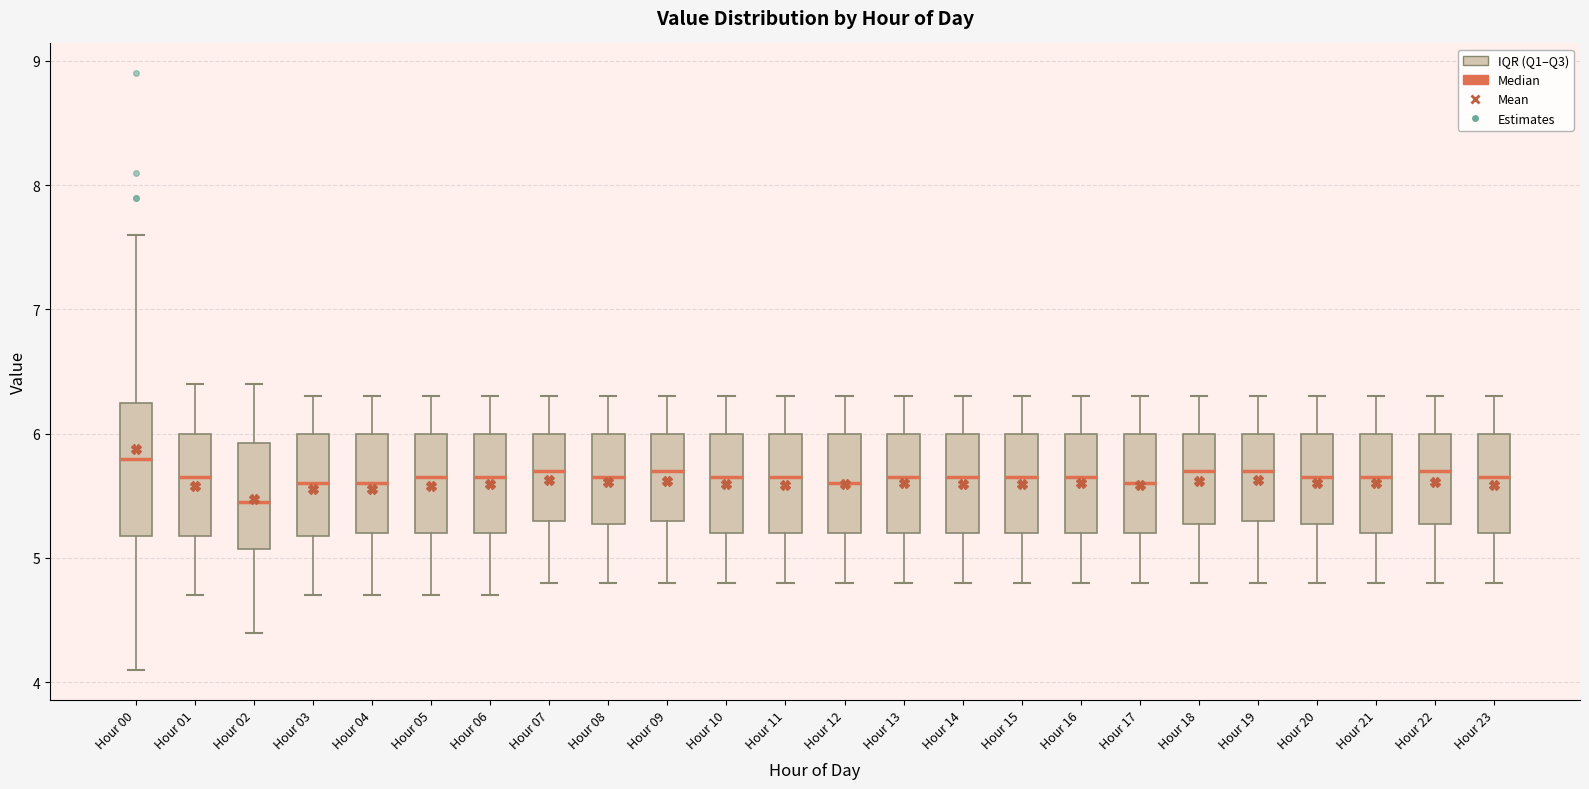

Reading left to right, read every box against the y-axis: the position of its median line, the range the box covers, and the ends of its whiskers. The values are not printed on the chart, so give them approximately, as read against the axis.

Hour 00: median 5.8, box 5.2 to 6.3, whiskers 4.1 to 7.6
Hour 01: median 5.7, box 5.2 to 6.0, whiskers 4.7 to 6.4
Hour 02: median 5.5, box 5.1 to 5.9, whiskers 4.4 to 6.4
Hour 03: median 5.6, box 5.2 to 6.0, whiskers 4.7 to 6.3
Hour 04: median 5.6, box 5.2 to 6.0, whiskers 4.7 to 6.3
Hour 05: median 5.7, box 5.2 to 6.0, whiskers 4.7 to 6.3
Hour 06: median 5.7, box 5.2 to 6.0, whiskers 4.7 to 6.3
Hour 07: median 5.7, box 5.3 to 6.0, whiskers 4.8 to 6.3
Hour 08: median 5.7, box 5.3 to 6.0, whiskers 4.8 to 6.3
Hour 09: median 5.7, box 5.3 to 6.0, whiskers 4.8 to 6.3
Hour 10: median 5.7, box 5.2 to 6.0, whiskers 4.8 to 6.3
Hour 11: median 5.7, box 5.2 to 6.0, whiskers 4.8 to 6.3
Hour 12: median 5.6, box 5.2 to 6.0, whiskers 4.8 to 6.3
Hour 13: median 5.7, box 5.2 to 6.0, whiskers 4.8 to 6.3
Hour 14: median 5.7, box 5.2 to 6.0, whiskers 4.8 to 6.3
Hour 15: median 5.7, box 5.2 to 6.0, whiskers 4.8 to 6.3
Hour 16: median 5.7, box 5.2 to 6.0, whiskers 4.8 to 6.3
Hour 17: median 5.6, box 5.2 to 6.0, whiskers 4.8 to 6.3
Hour 18: median 5.7, box 5.3 to 6.0, whiskers 4.8 to 6.3
Hour 19: median 5.7, box 5.3 to 6.0, whiskers 4.8 to 6.3
Hour 20: median 5.7, box 5.3 to 6.0, whiskers 4.8 to 6.3
Hour 21: median 5.7, box 5.2 to 6.0, whiskers 4.8 to 6.3
Hour 22: median 5.7, box 5.3 to 6.0, whiskers 4.8 to 6.3
Hour 23: median 5.7, box 5.2 to 6.0, whiskers 4.8 to 6.3